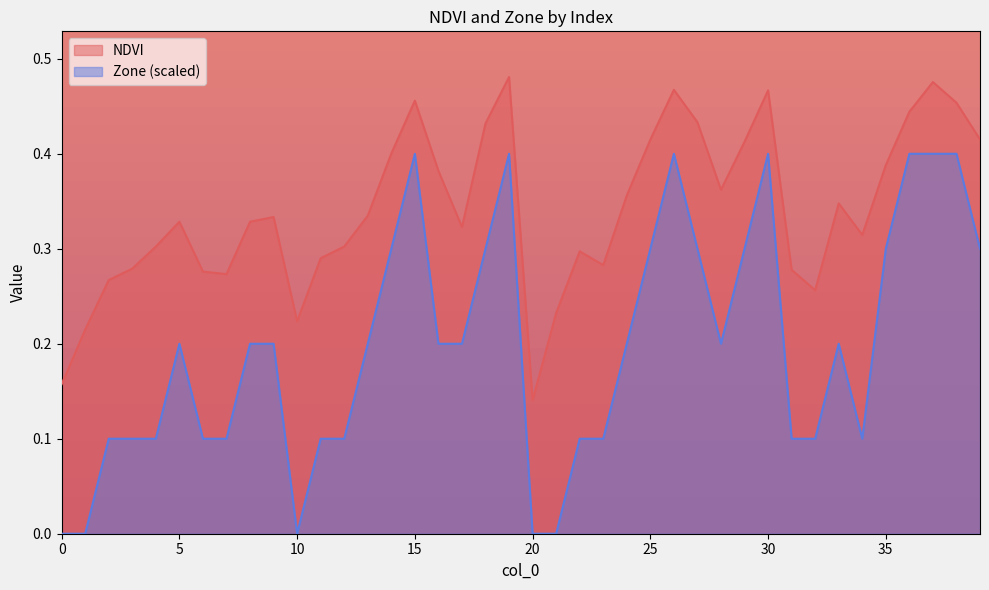

What is the sum of the NDVI values at 13 and 6?

0.6